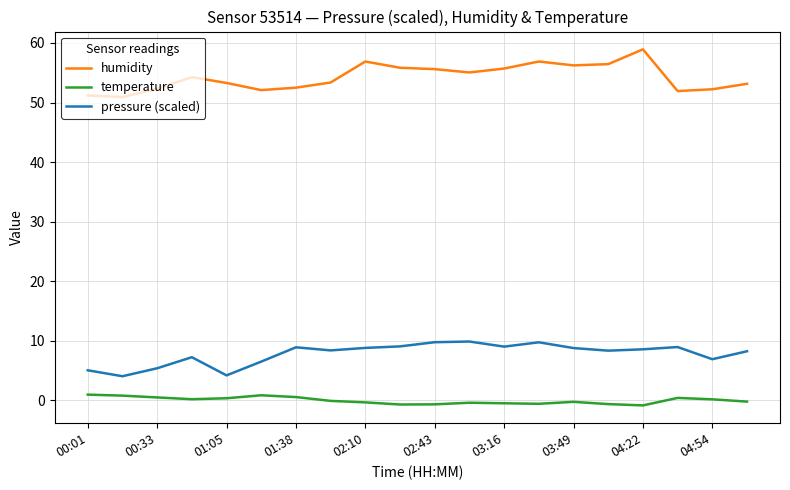

True or false: pressure (scaled) and temperature cross at least once.

False